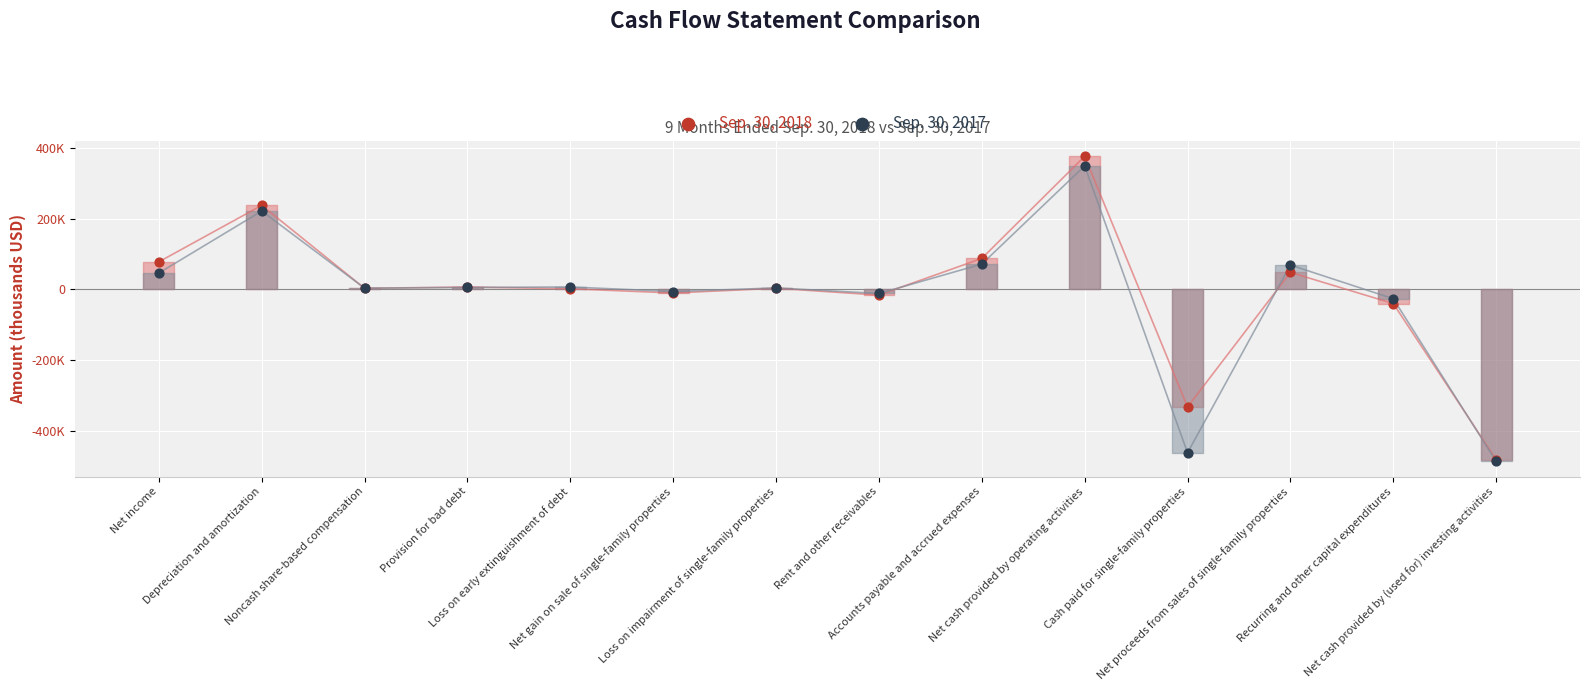

Which series has the largest Y range (max minus min)?

Sep. 30, 2018